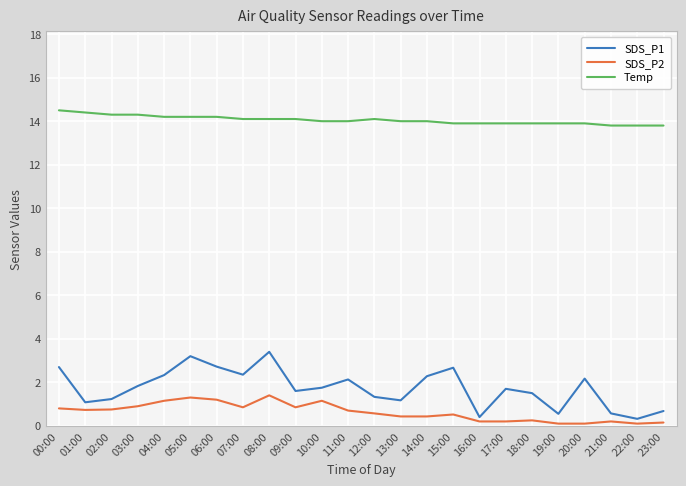

What is the difference between the highest and lowest values at 06:00?

13.0